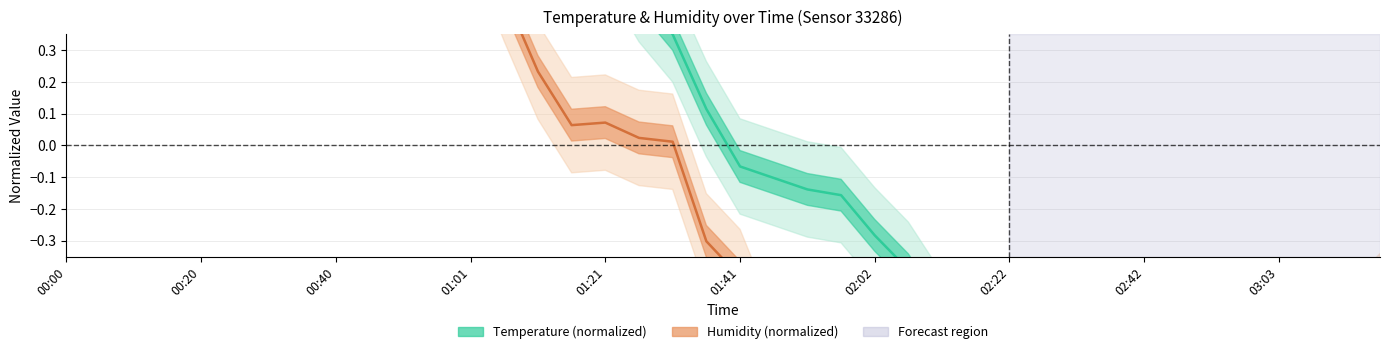

True or false: humidity has a value of 1.2 at 00:46.

True